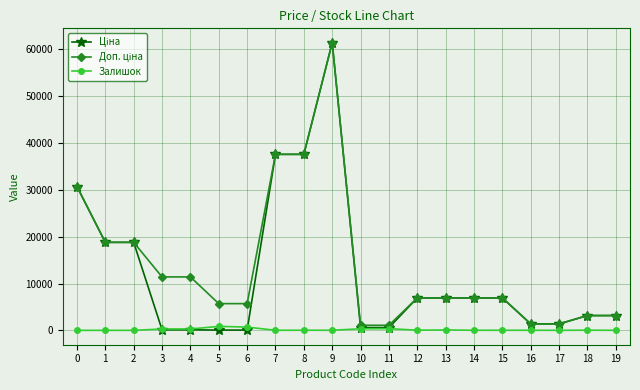

At which category is the sum across all series the highest?

9